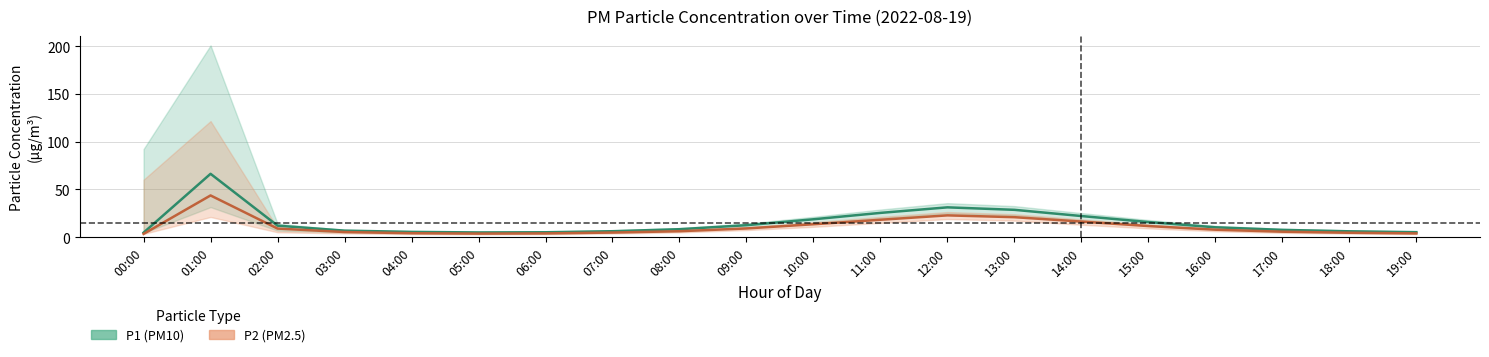

At how many categories does at least one series exceed 35?

1